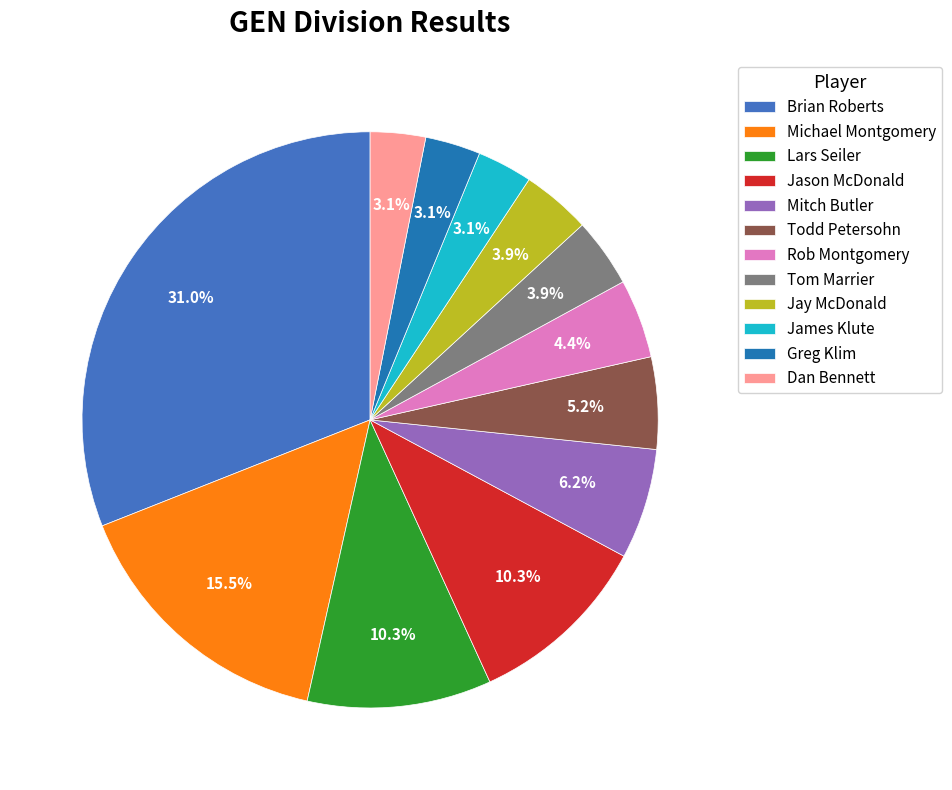

Between Brian Roberts and Jay McDonald, which is larger?

Brian Roberts